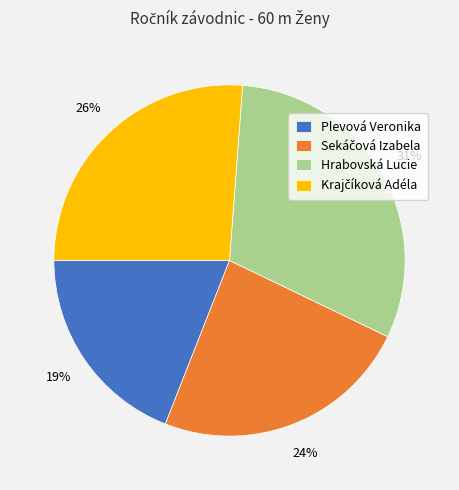

Which category has the biggest portion of the pie?

Hrabovská Lucie